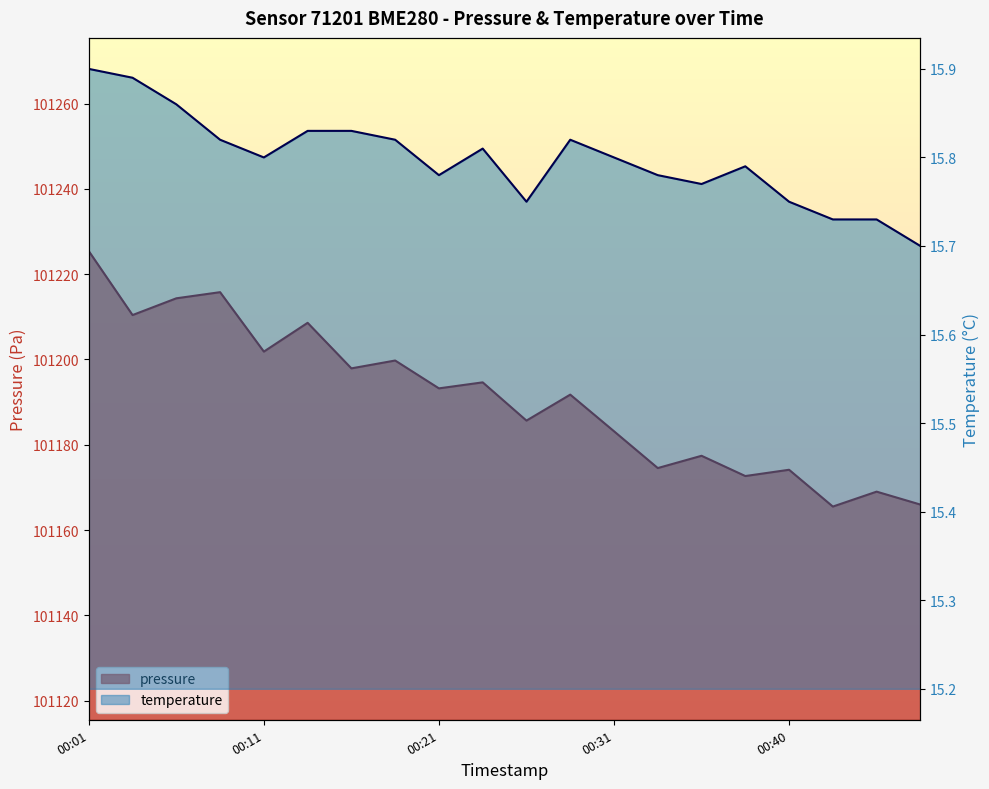

Which category has the lowest value in the pressure series?

00:43